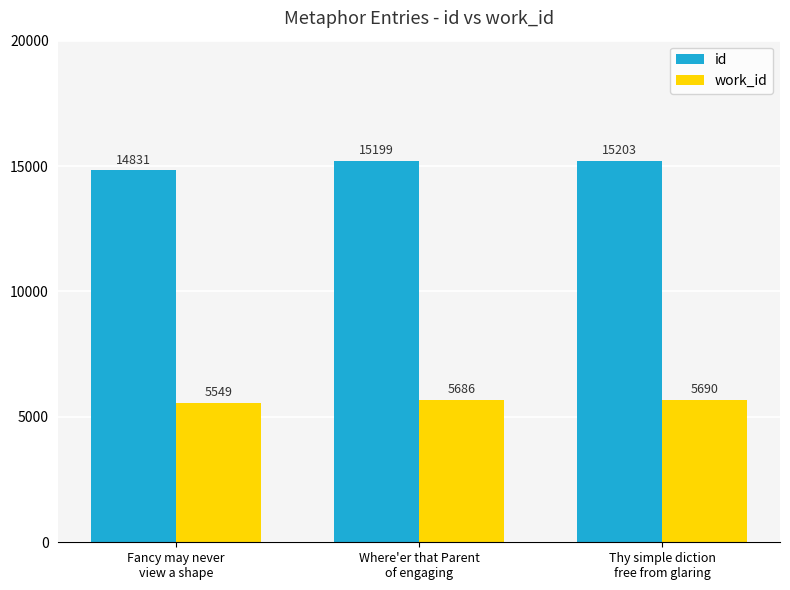

At Fancy may never
view a shape, list the series in order from largest to smallest.

id, work_id